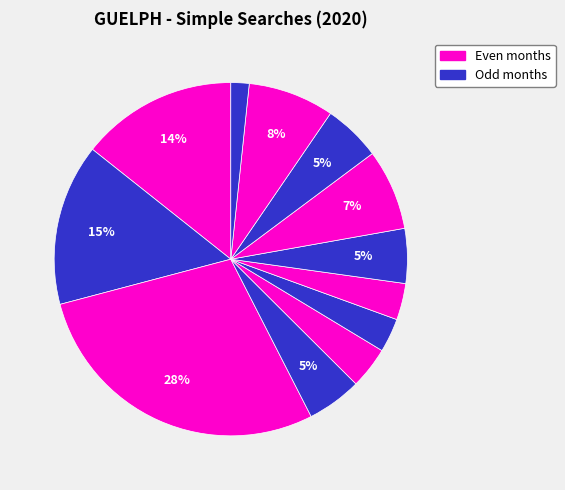

Count the number of slices in the pie.

12